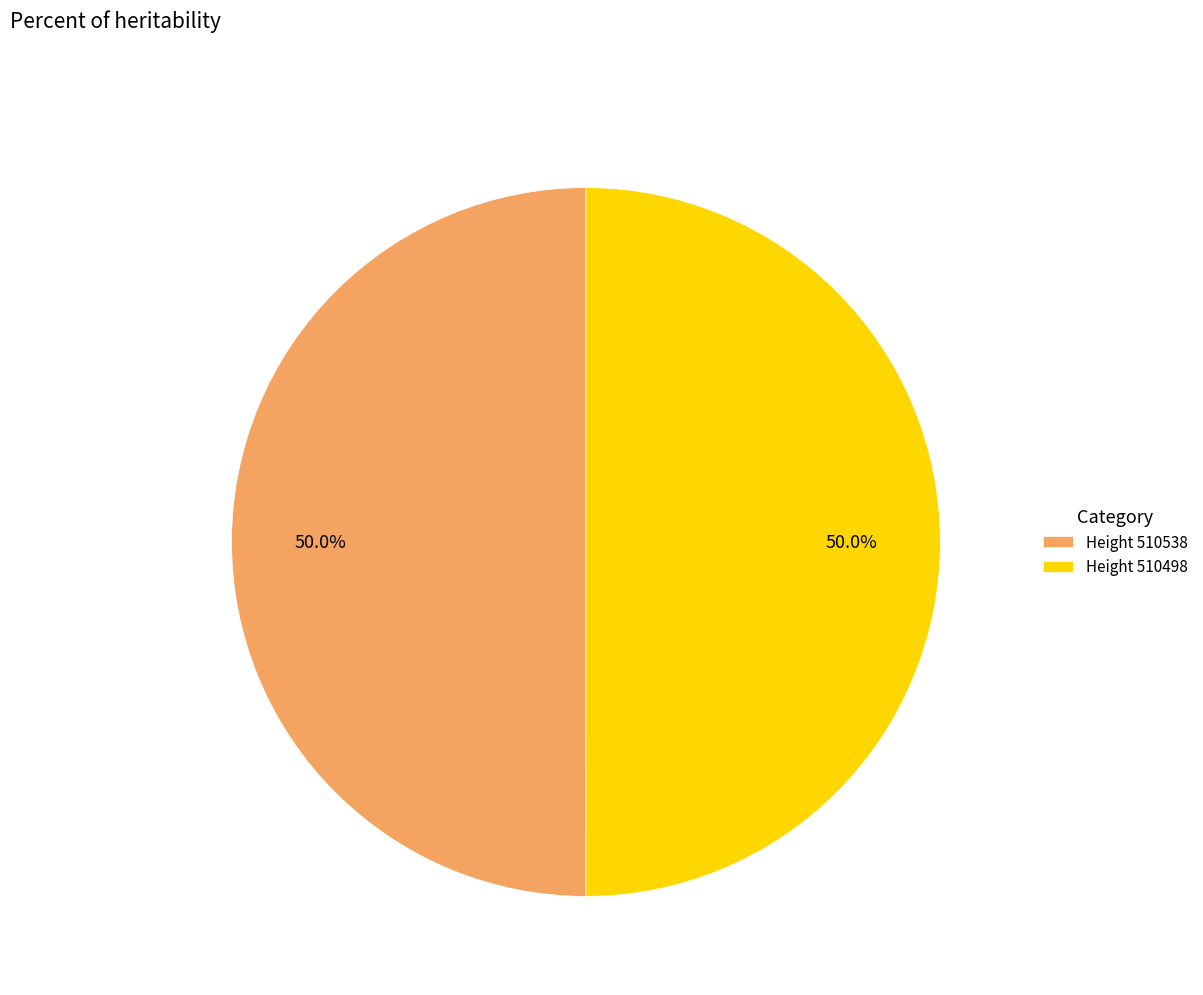

Do Height 510498 and Height 510538 together represent more than half of the pie?

Yes